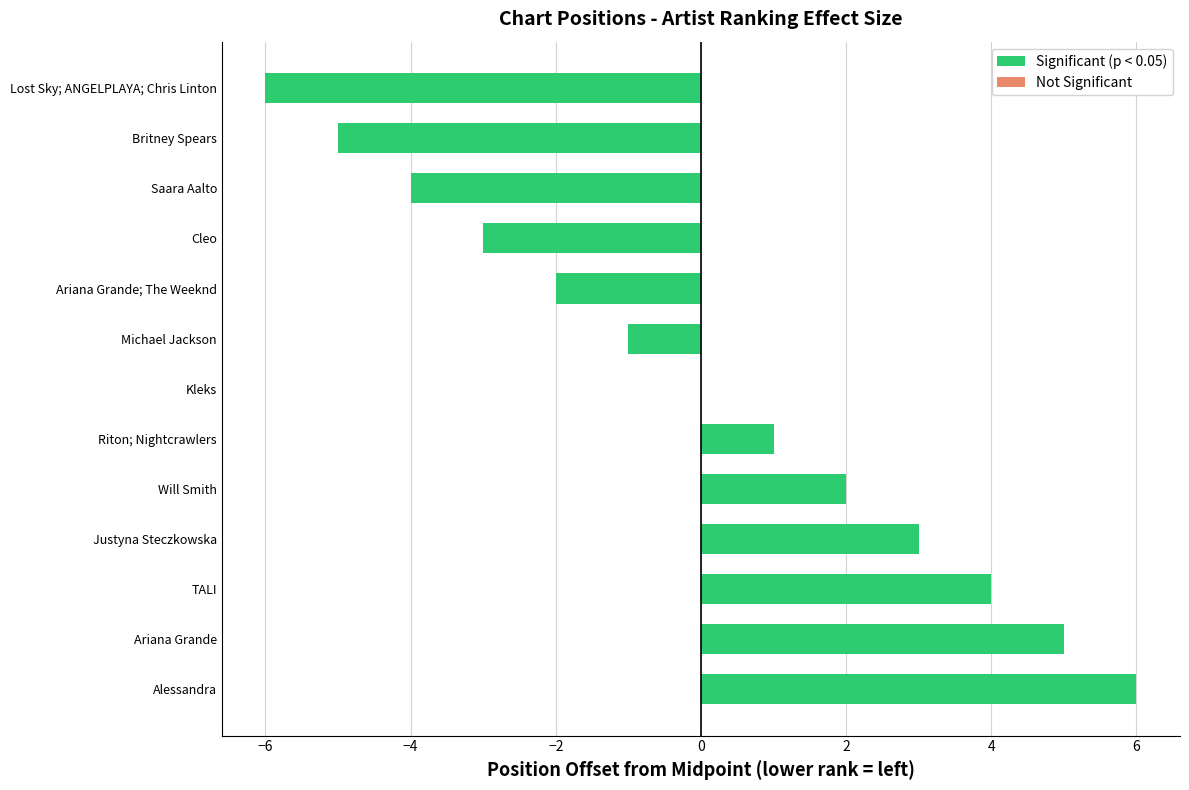

Reading bottom to top, list all the values displayed in this chart.

Alessandra=6	Ariana Grande=5	TALI=4	Justyna Steczkowska=3	Will Smith=2	Riton; Nightcrawlers=1	Kleks=0	Michael Jackson=-1	Ariana Grande; The Weeknd=-2	Cleo=-3	Saara Aalto=-4	Britney Spears=-5	Lost Sky; ANGELPLAYA; Chris Linton=-6